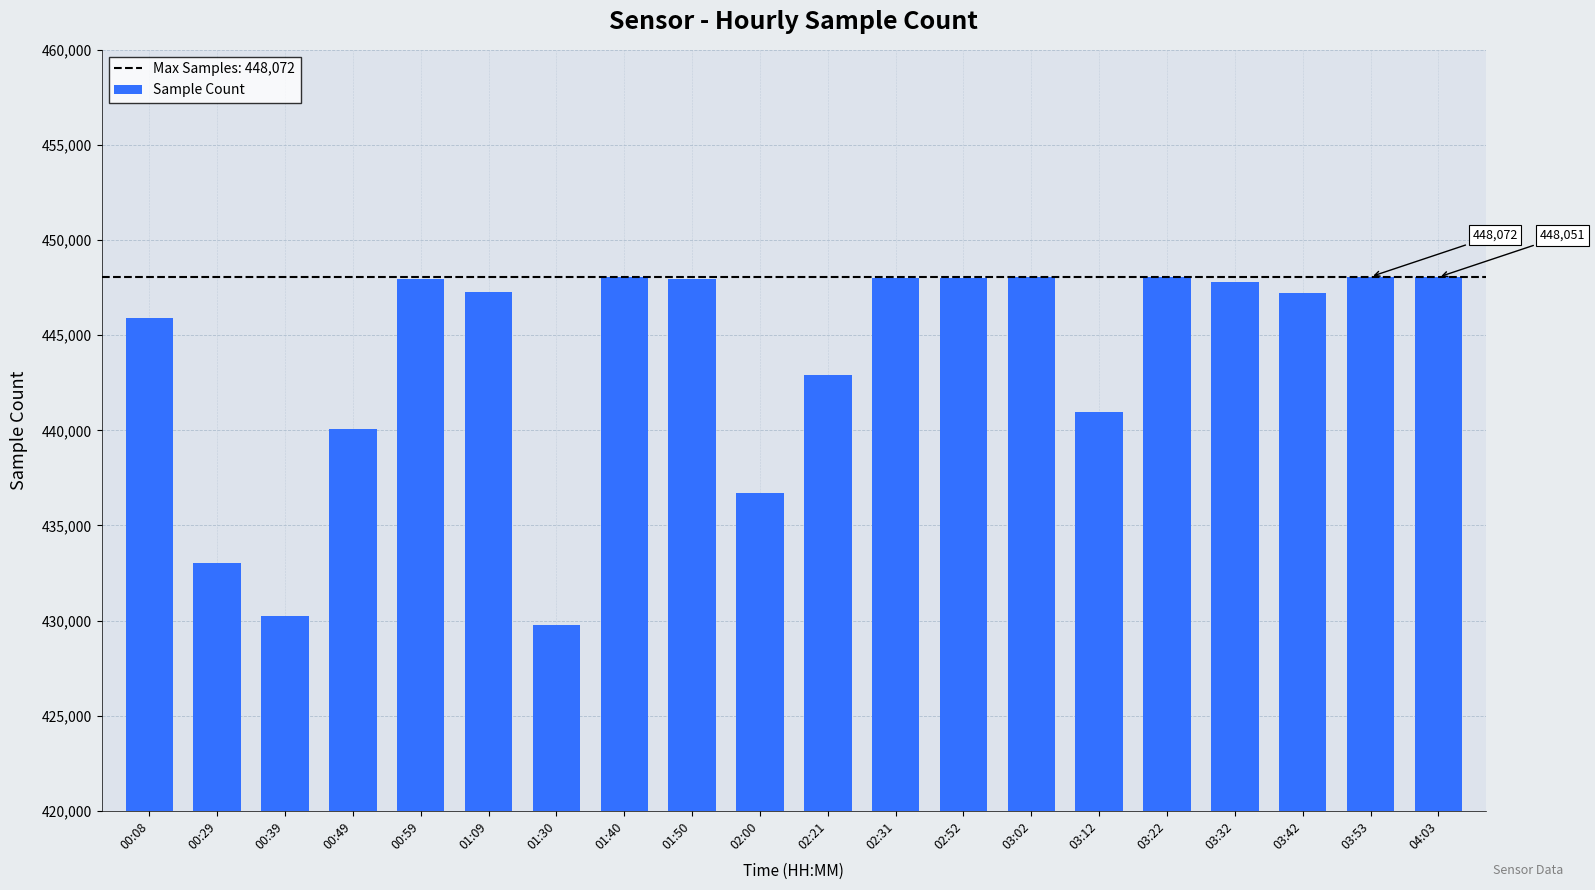

Is it true that the value at 03:42 is 690806?

False